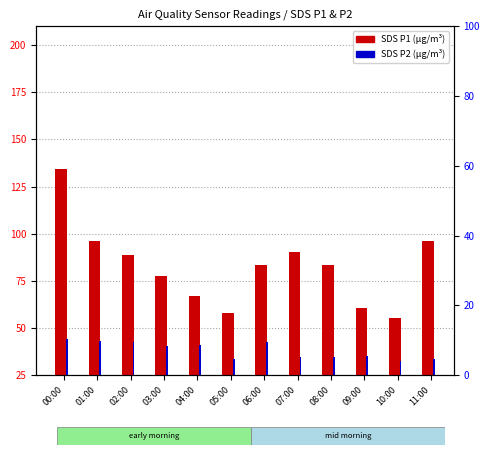

The SDS P1 series shows 13.6 at 05:00. True or false?

False